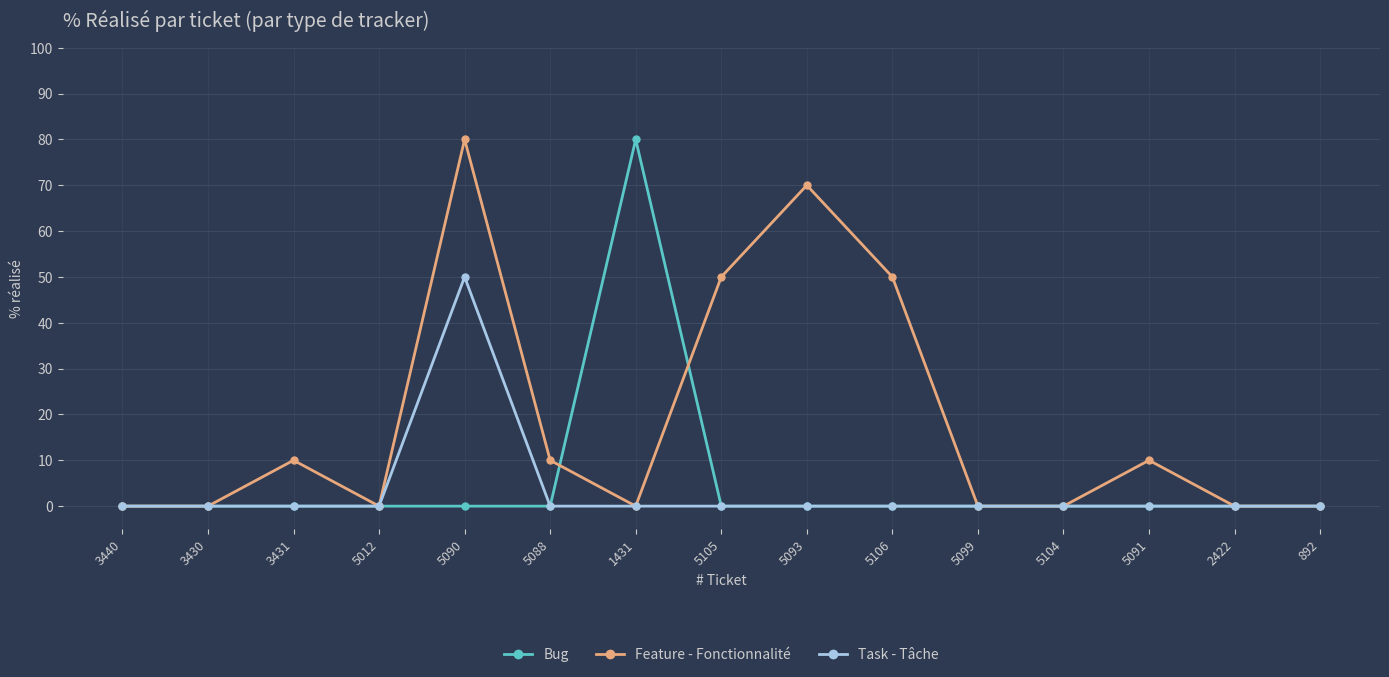

What is the highest value of the Feature - Fonctionnalité series?

80